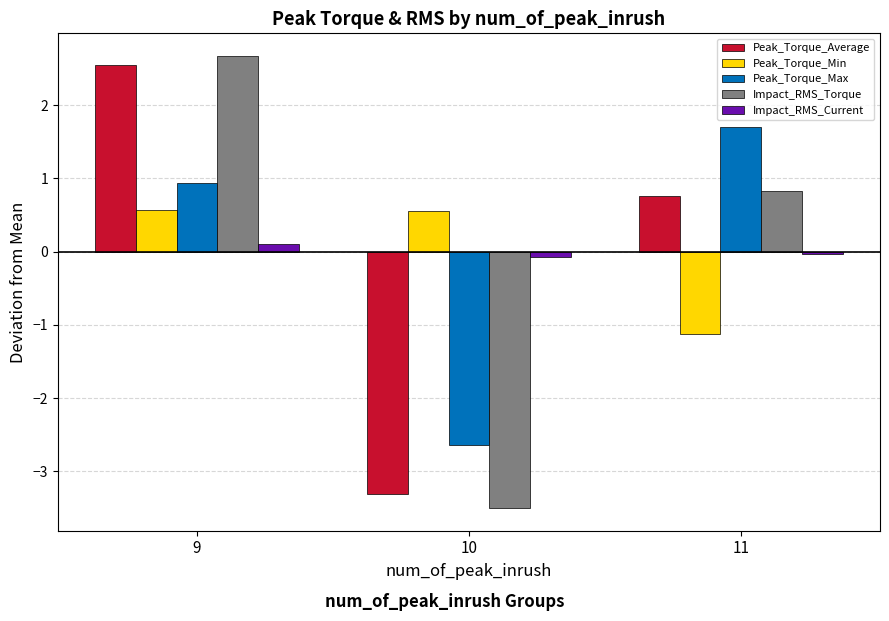

What are all the series names shown in the legend?

Peak_Torque_Average, Peak_Torque_Min, Peak_Torque_Max, Impact_RMS_Torque, Impact_RMS_Current